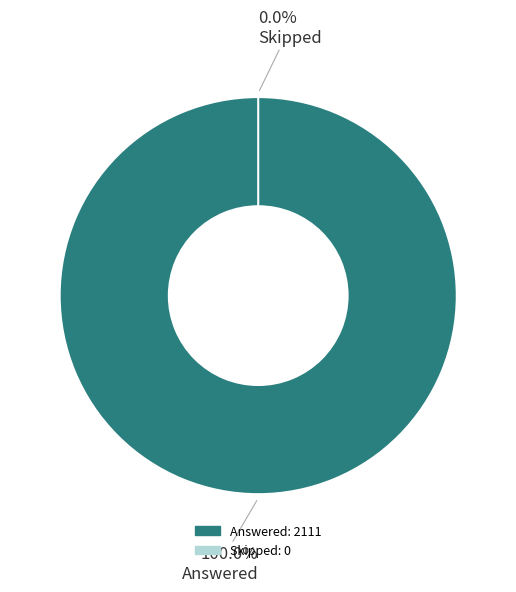

What is the change in value from Answered to Skipped?

-2111